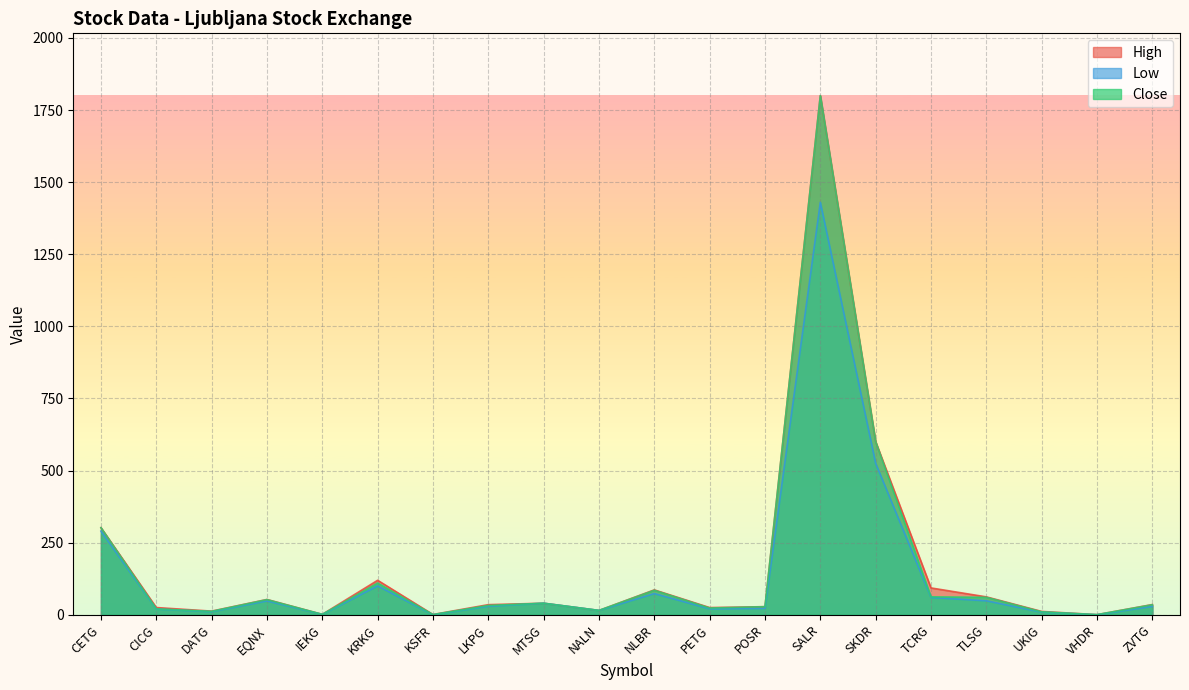

True or false: Low has a value of 178.1 at KRKG.

False